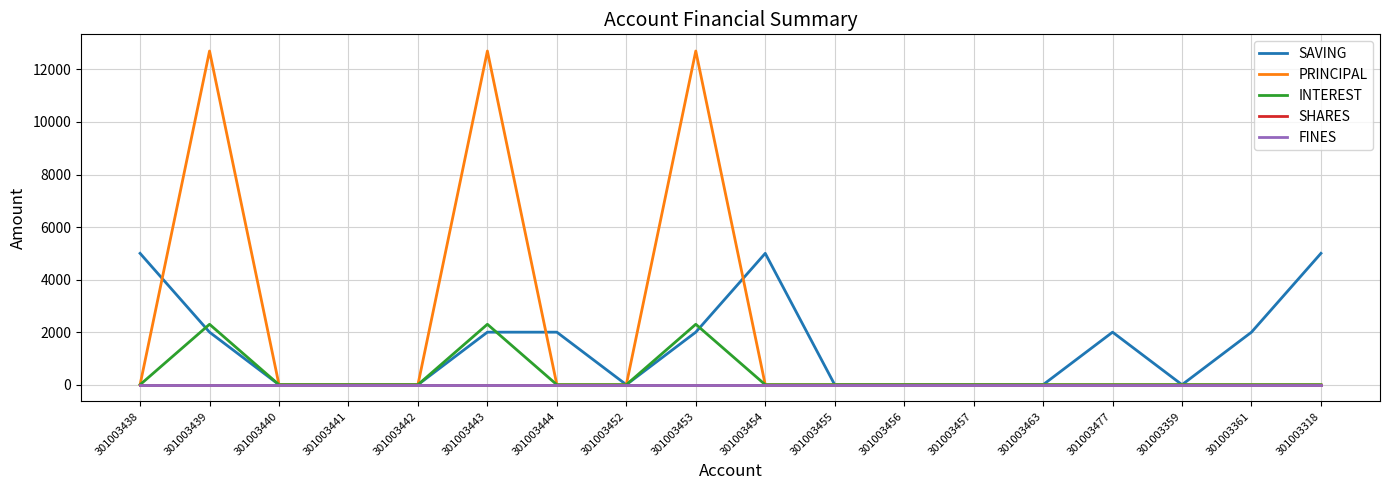

Does the chart have visible grid lines?

Yes